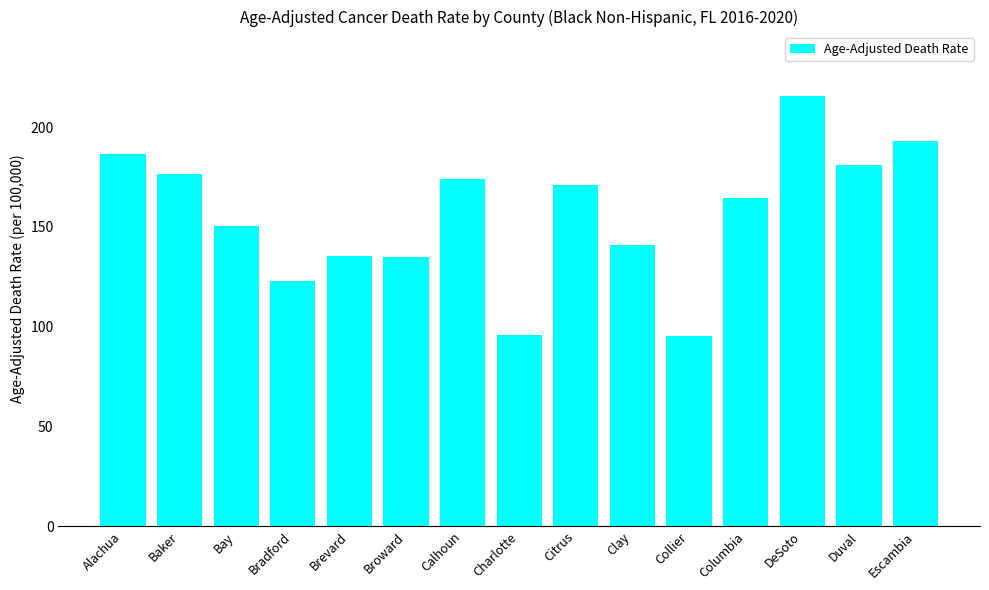

What is the change in value from Alachua to Duval?

-5.6